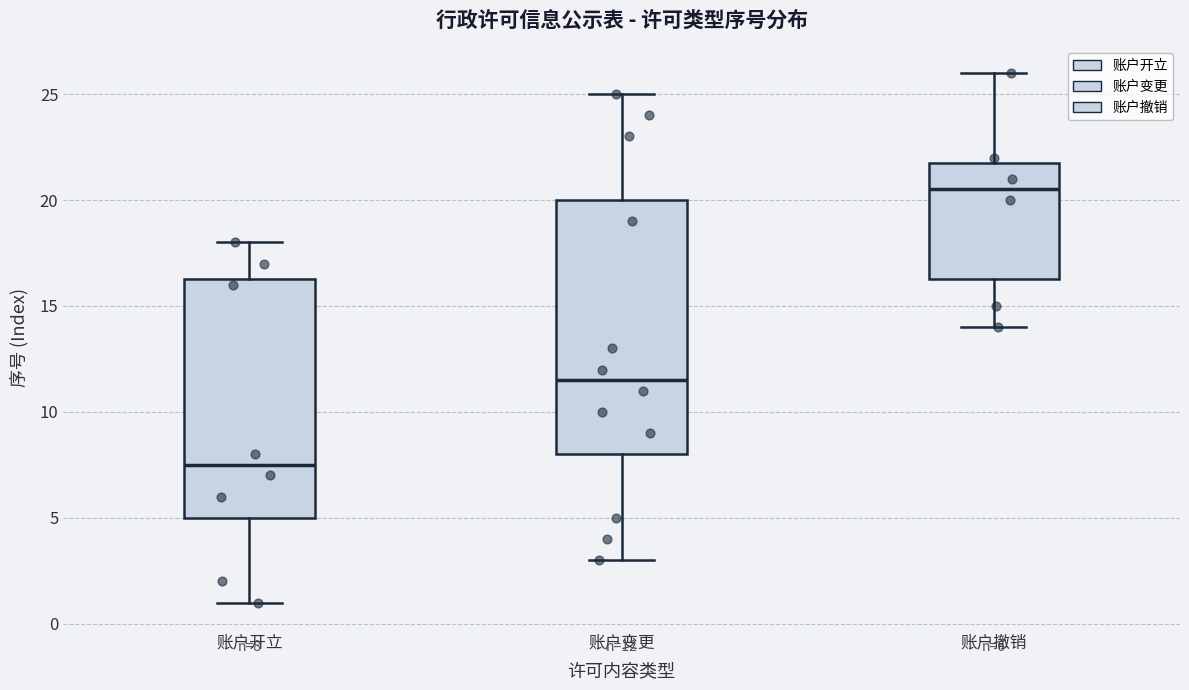

Which box is the tallest, from its lower edge to its upper edge?

账户变更